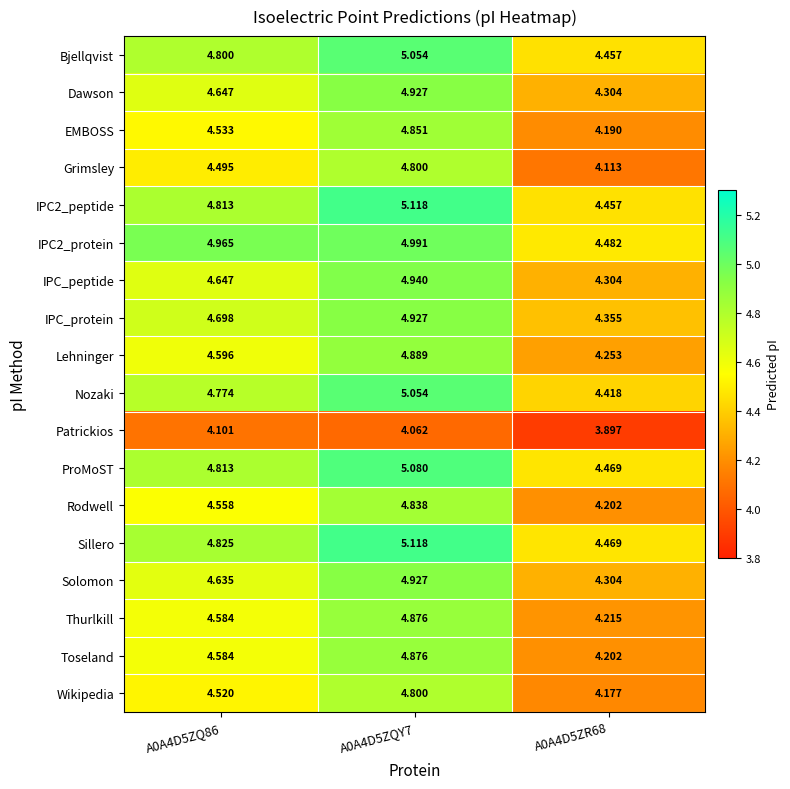

Which series has the widest spread of values?

Grimsley